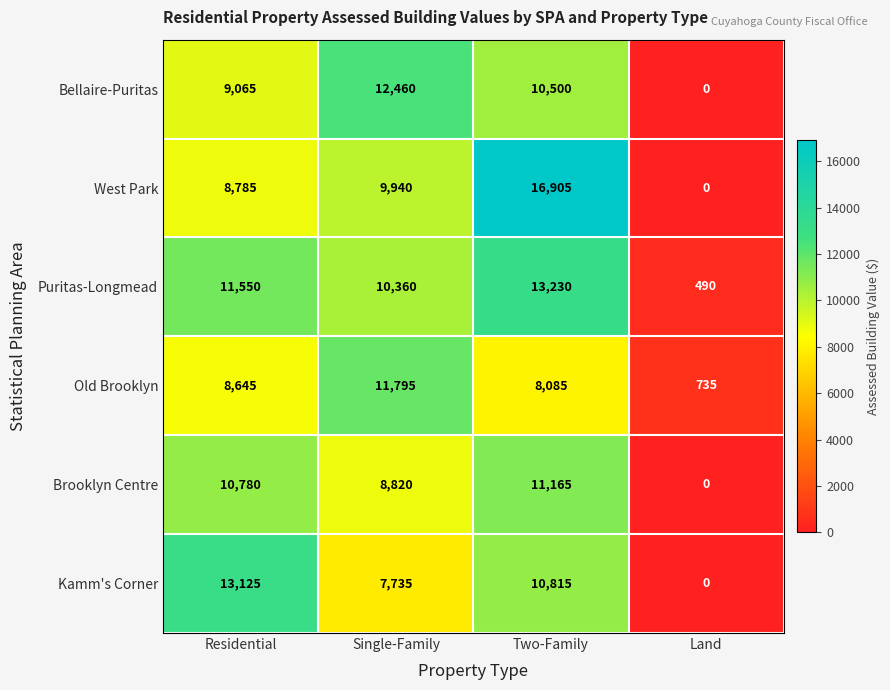

Which category has the highest value in the West Park series?

Two-Family